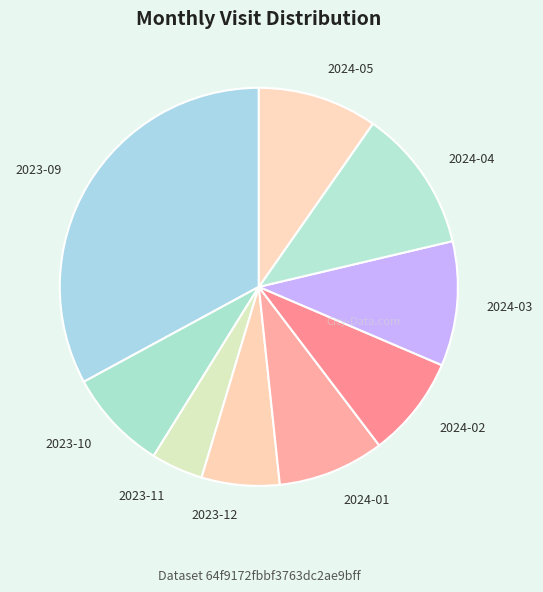

The 2023-10 slice represents 8% of the pie. True or false?

True